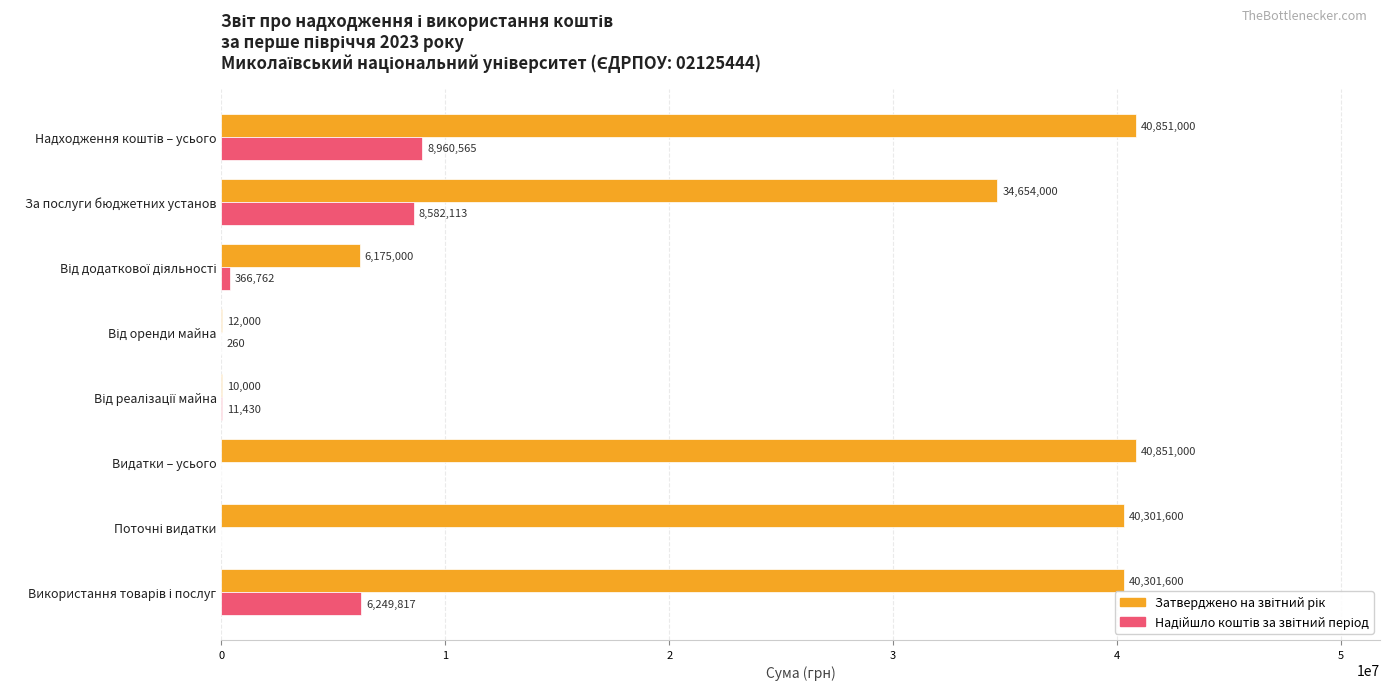

What is the greatest value displayed?

40851000.0